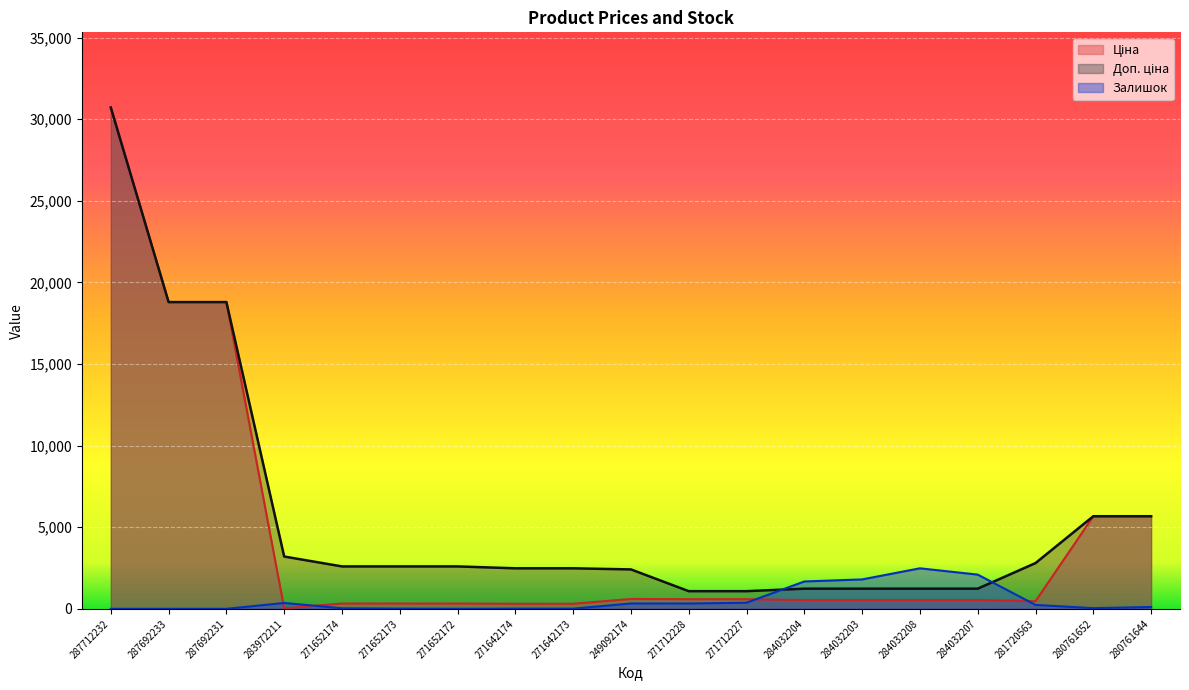

Reading left to right, transcribe all the data shown in this chart.

Ціна: 287712232=30717.1	287692233=18796.8	287692231=18796.8	283972211=32.0	271652174=324.8	271652173=324.8	271652172=324.8	271642174=310.3	271642173=310.3	249092174=603.7	271712228=589.9	271712227=589.9	284032204=539.0	284032203=539.0	284032208=539.0	284032207=539.0	281720563=467.3	280761652=5673.8	280761644=5673.8
Доп. ціна: 287712232=30717.1	287692233=18796.8	287692231=18796.8	283972211=3205.0	271652174=2598.3	271652173=2598.3	271652172=2598.3	271642174=2482.4	271642173=2482.4	249092174=2414.8	271712228=1081.7	271712227=1081.7	284032204=1235.4	284032203=1235.4	284032208=1235.4	284032207=1235.4	281720563=2803.6	280761652=5673.8	280761644=5673.8
Залишок: 287712232=0.0	287692233=0.0	287692231=0.0	283972211=360.0	271652174=34.0	271652173=15.0	271652172=4.0	271642174=11.0	271642173=10.0	249092174=328.0	271712228=328.0	271712227=374.0	284032204=1677.0	284032203=1802.0	284032208=2483.0	284032207=2096.0	281720563=239.0	280761652=42.0	280761644=113.0